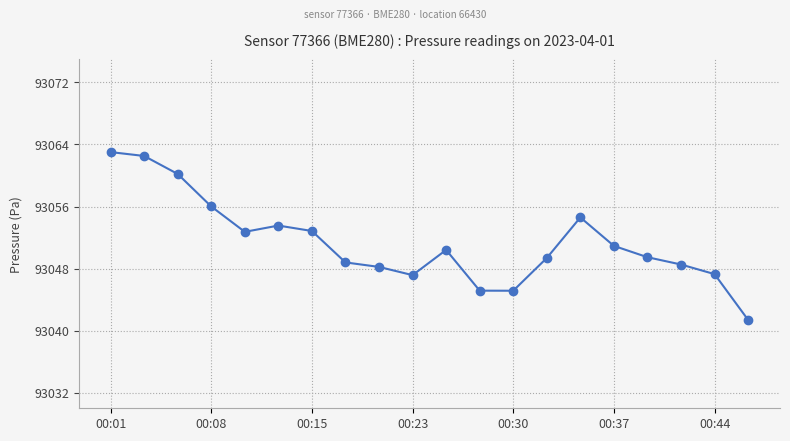

True or false: there are more than 1 points higher than both neighbors.

True